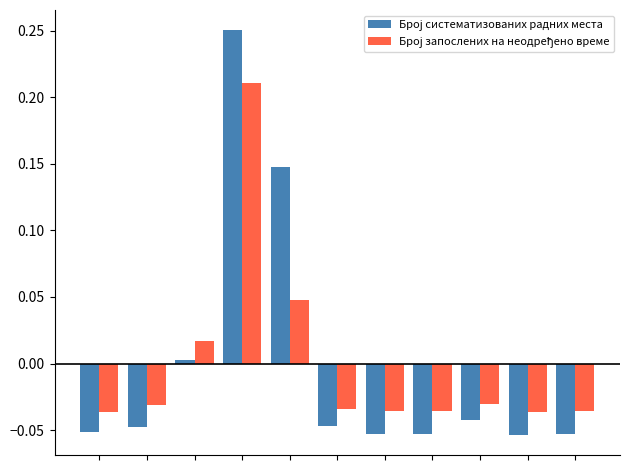

Reading right to left, extract all data points from this chart.

Број систематизованих радних места: -0.1	-0.1	-0.0	-0.1	-0.1	-0.0	0.1	0.3	0.0	-0.0	-0.1
Број запослених на неодређено време: -0.0	-0.0	-0.0	-0.0	-0.0	-0.0	0.0	0.2	0.0	-0.0	-0.0